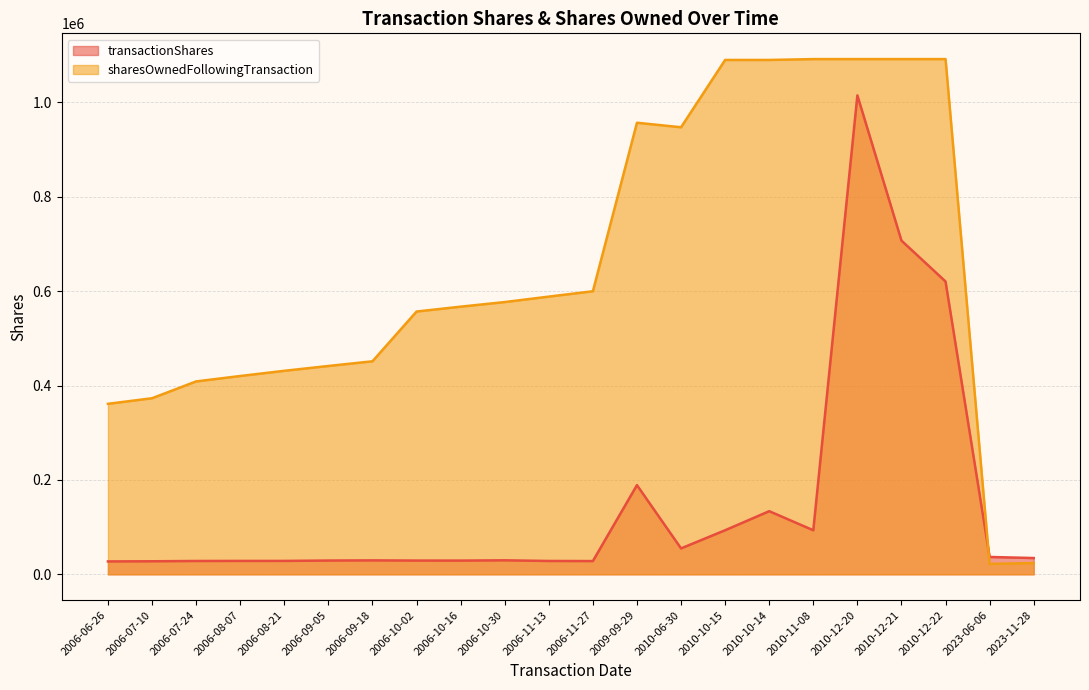

What is the maximum value for sharesOwnedFollowingTransaction?

1091898